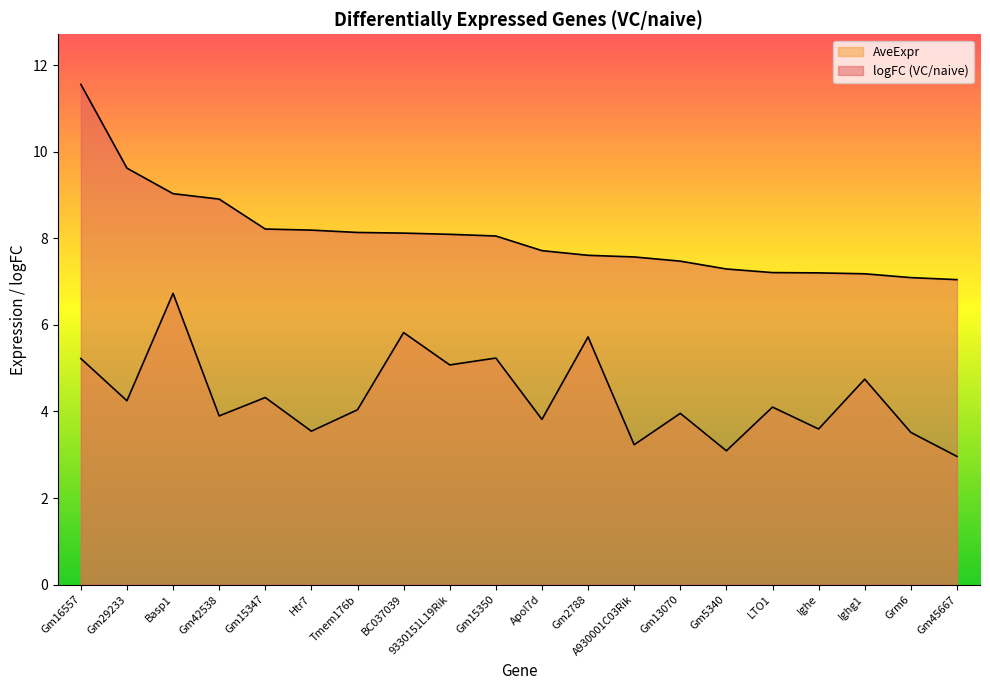

How many categories are shown in the chart?

20